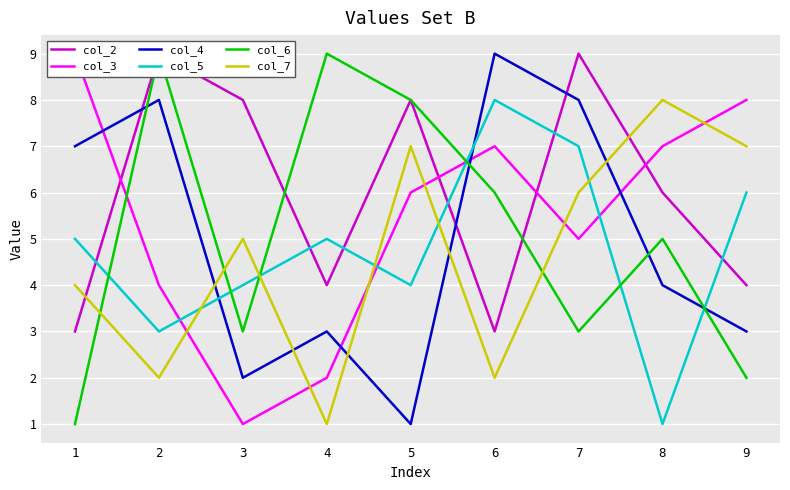

Rank the series by their maximum value, from lowest to highest.

col_5, col_7, col_2, col_3, col_4, col_6